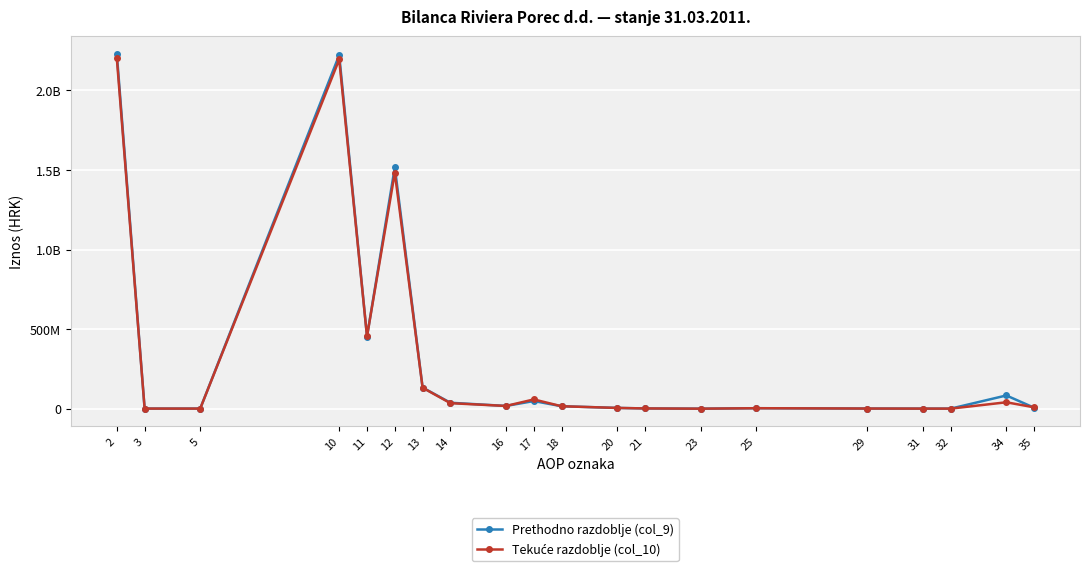

What is the difference between the Tekuće razdoblje (col_10) values at 12 and 35?

1475156987